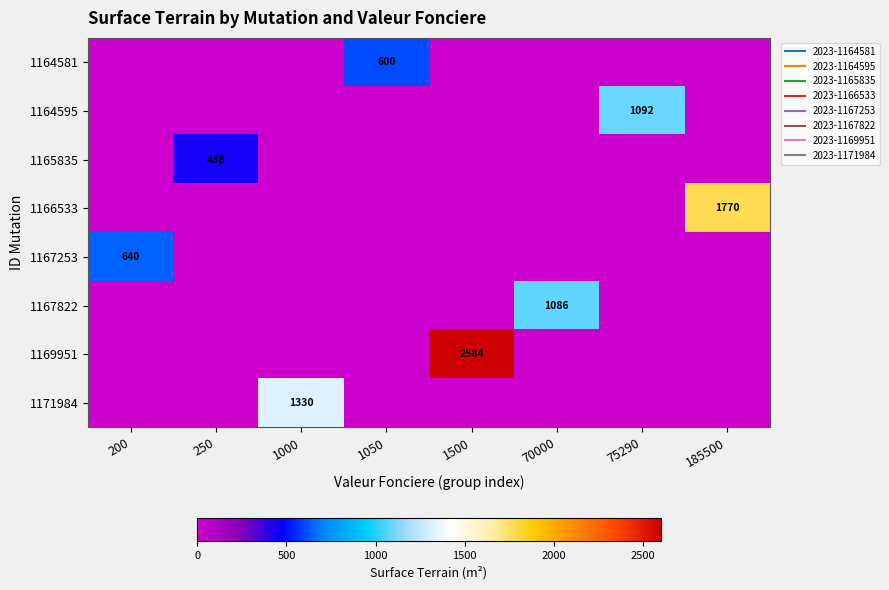

List the labels in order of 1166533 value, largest first.

185500, 200, 250, 1000, 1050, 1500, 70000, 75290